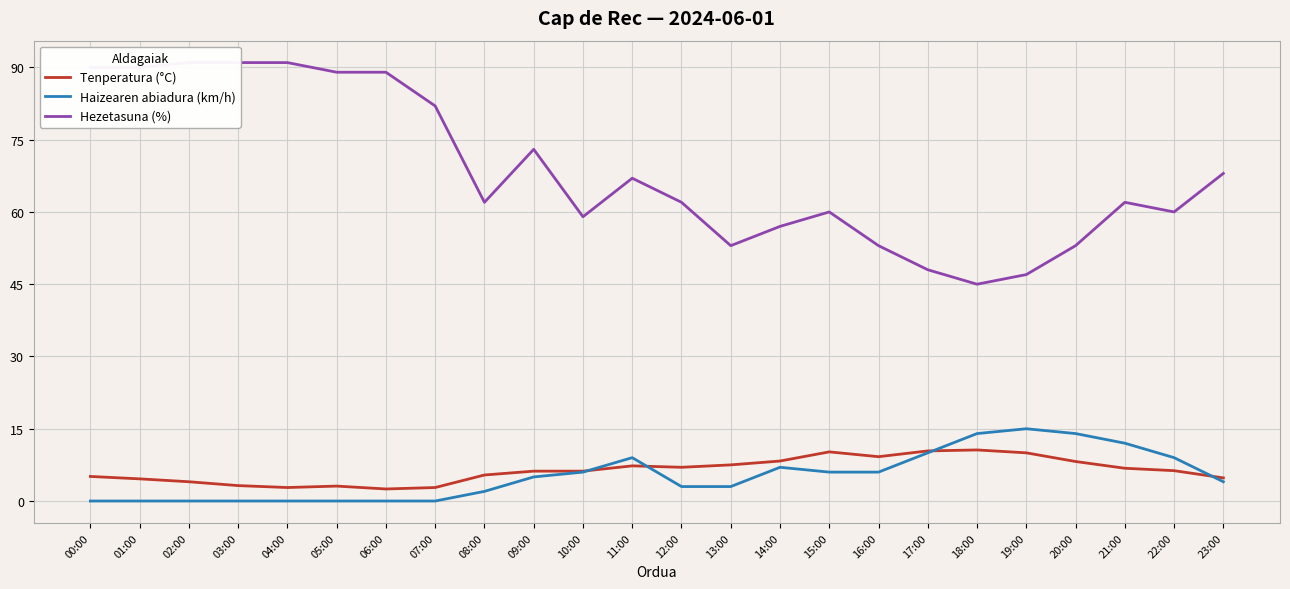

What is the total value across all series at 12:00?

72.0